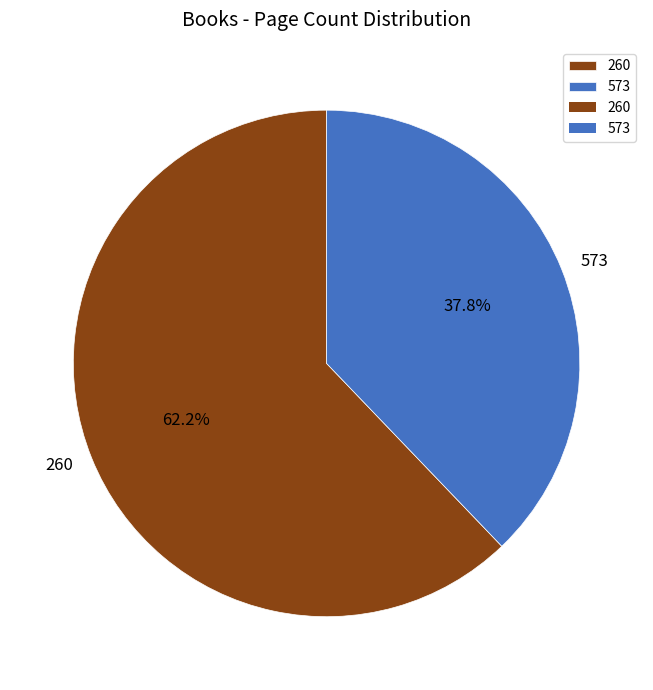

True or false: 260 accounts for 54% of the total.

False